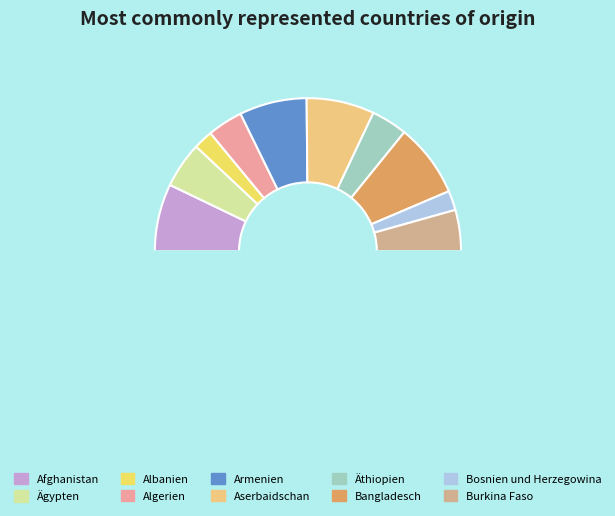

How many slices are in this pie chart?

11